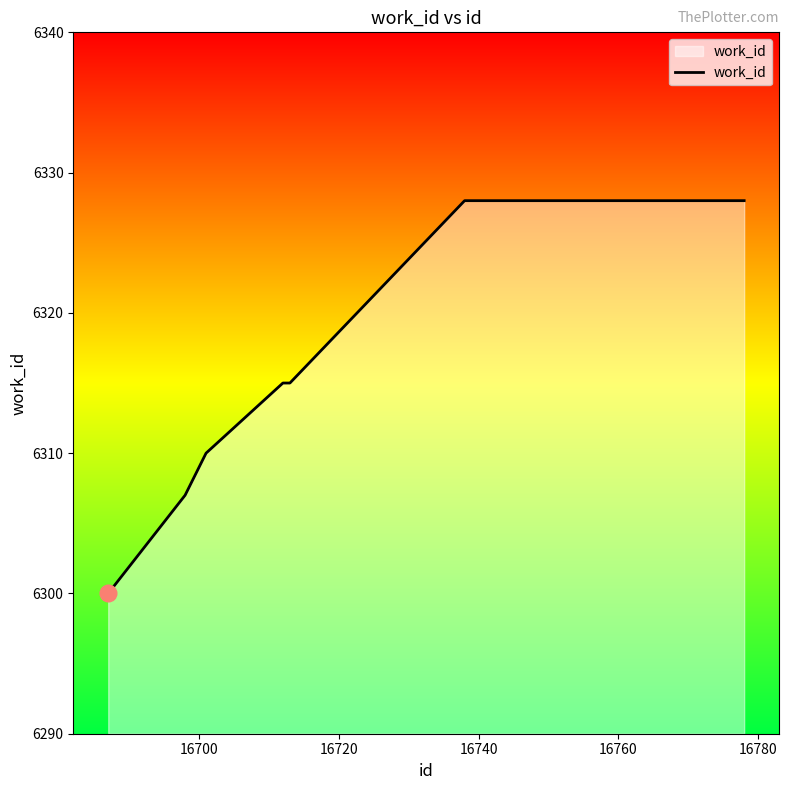

What is the minimum value shown in the chart?

6300